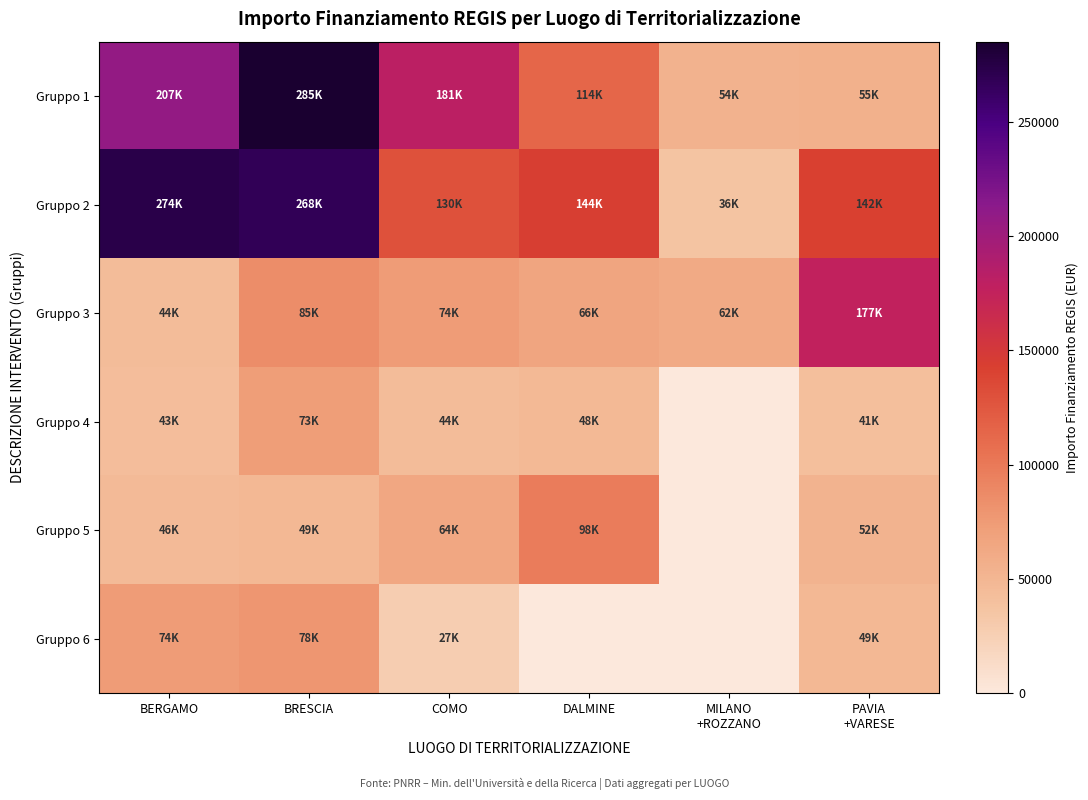

Which category has the highest value across all series?

BRESCIA